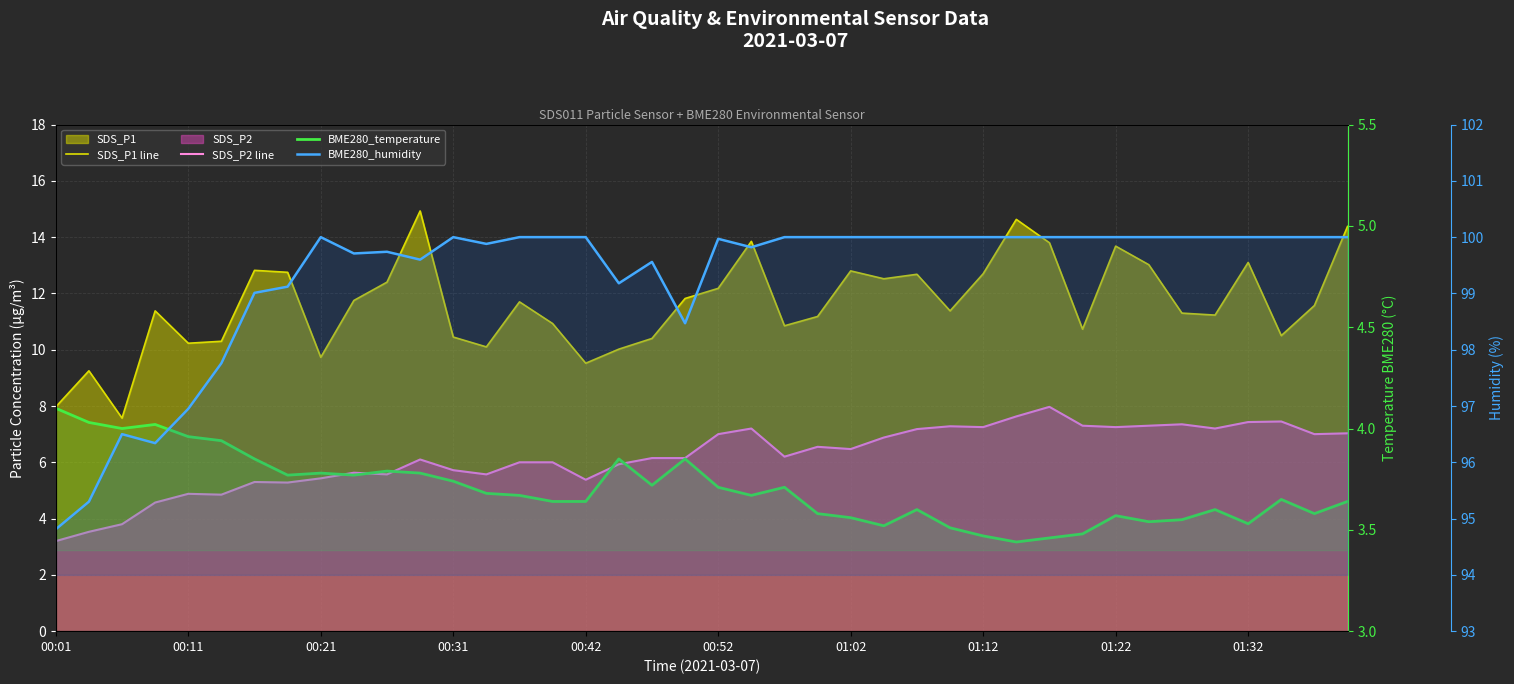

What is the approximate value of SDS_P1 line at 30?

13.8